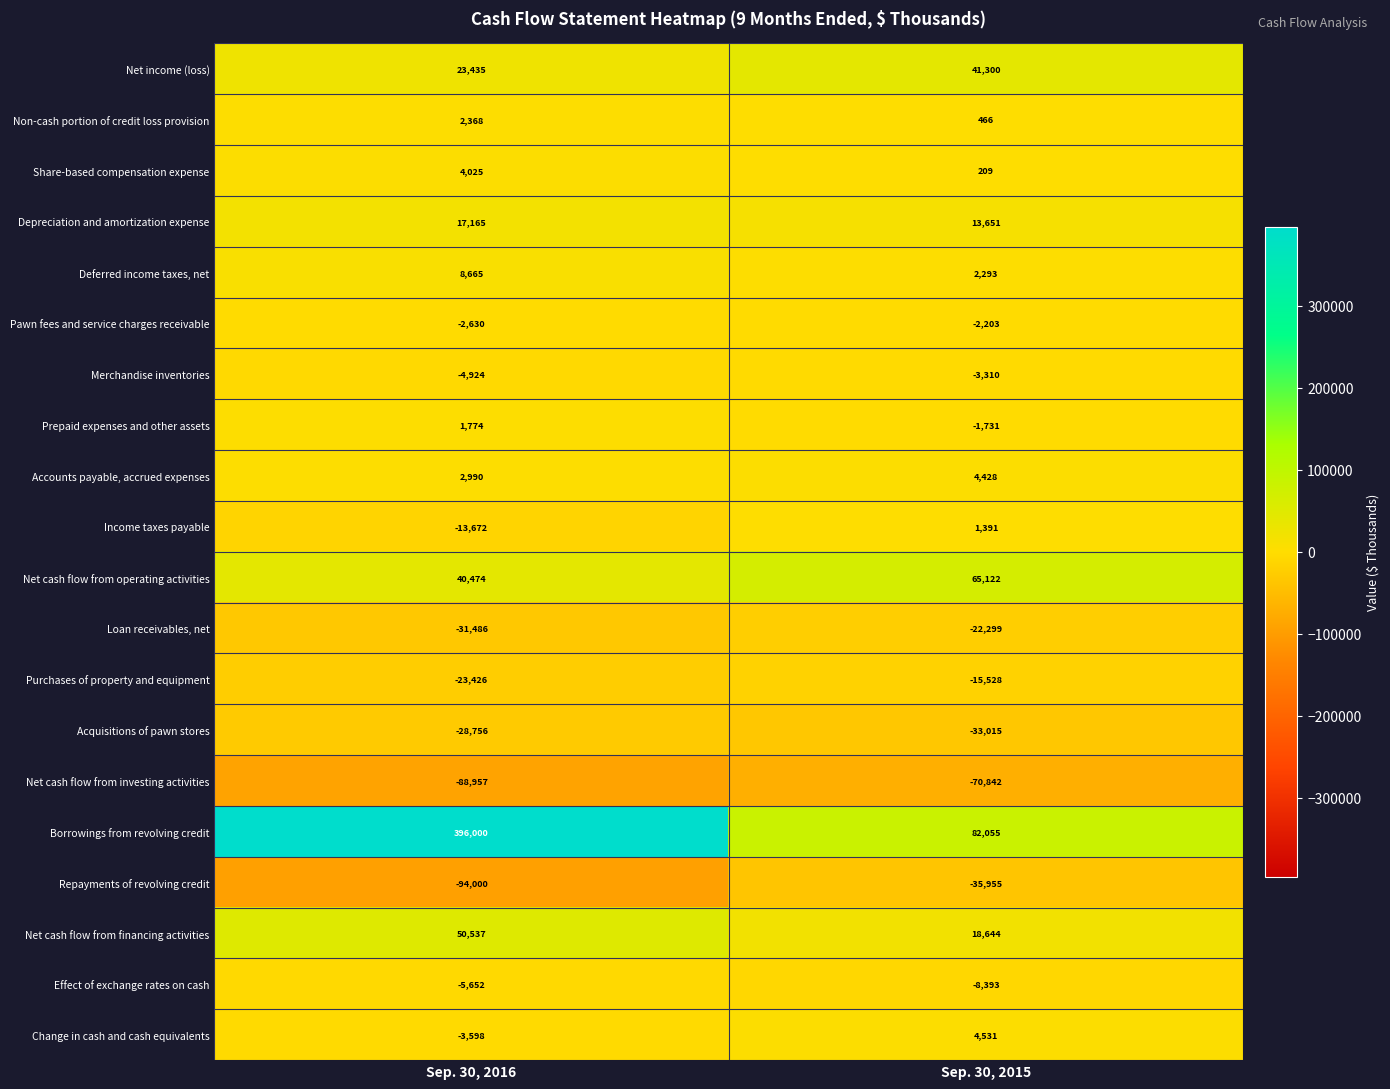

Rank the series at Sep. 30, 2015 from lowest to highest value.

Net cash flow from investing activities, Repayments of revolving credit, Acquisitions of pawn stores, Loan receivables, net, Purchases of property and equipment, Effect of exchange rates on cash, Merchandise inventories, Pawn fees and service charges receivable, Prepaid expenses and other assets, Share-based compensation expense, Non-cash portion of credit loss provision, Income taxes payable, Deferred income taxes, net, Accounts payable, accrued expenses, Change in cash and cash equivalents, Depreciation and amortization expense, Net cash flow from financing activities, Net income (loss), Net cash flow from operating activities, Borrowings from revolving credit